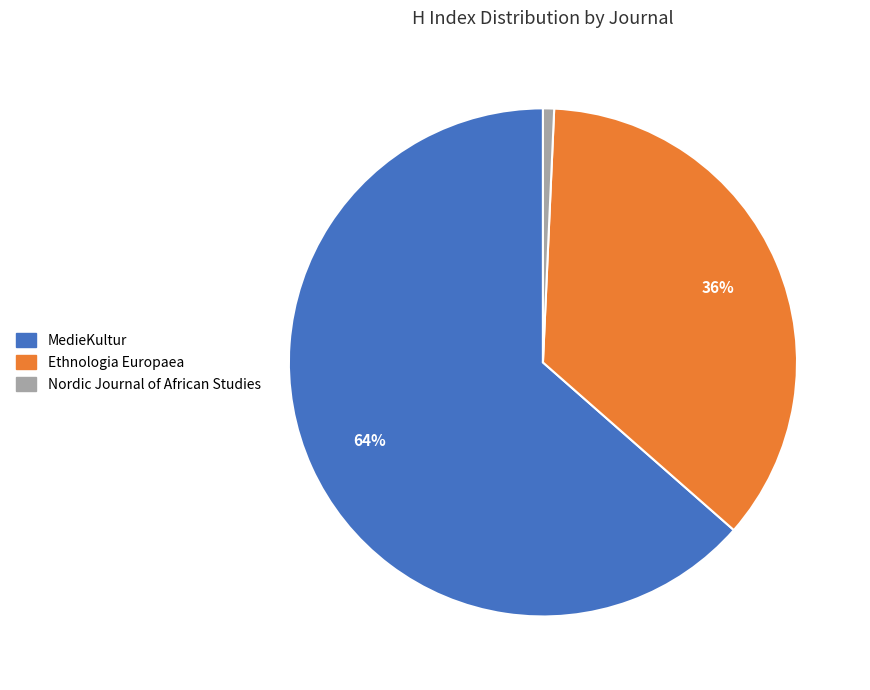

What is the ratio of the value at MedieKultur to the value at Ethnologia Europaea?

1.8